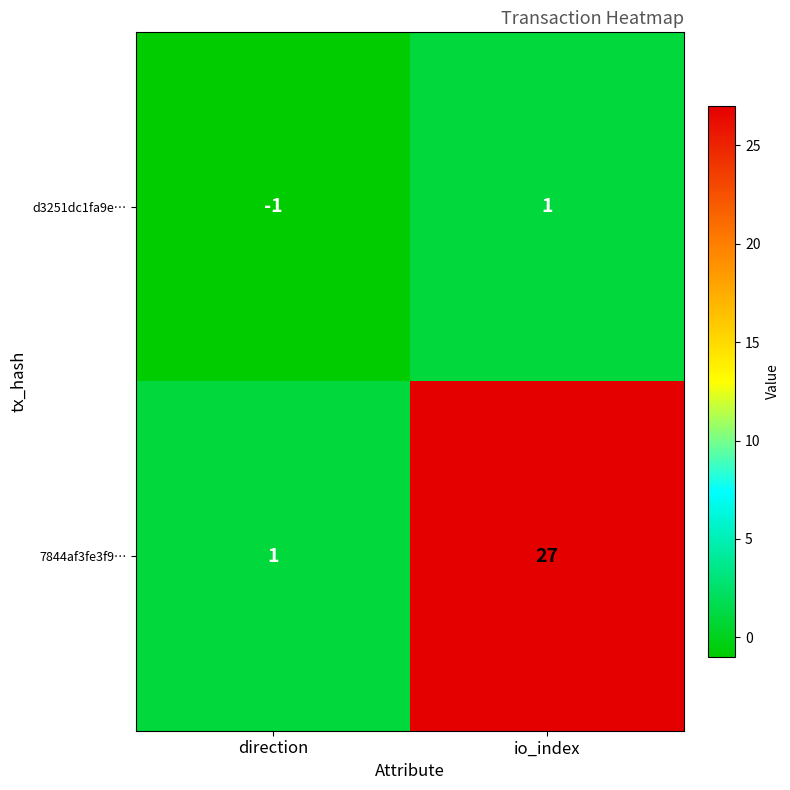

At direction, list the series in order from largest to smallest.

7844af3fe3f9…, d3251dc1fa9e…